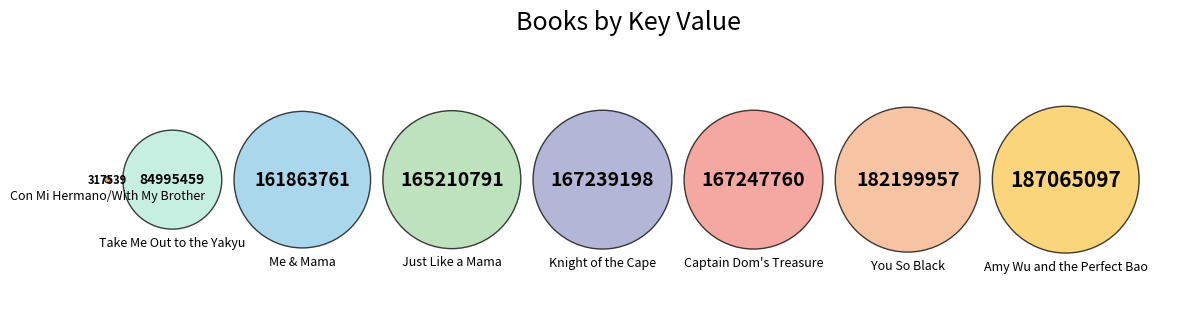

What is the change in value from You So Black to Take Me Out to the Yakyu?

-97204498